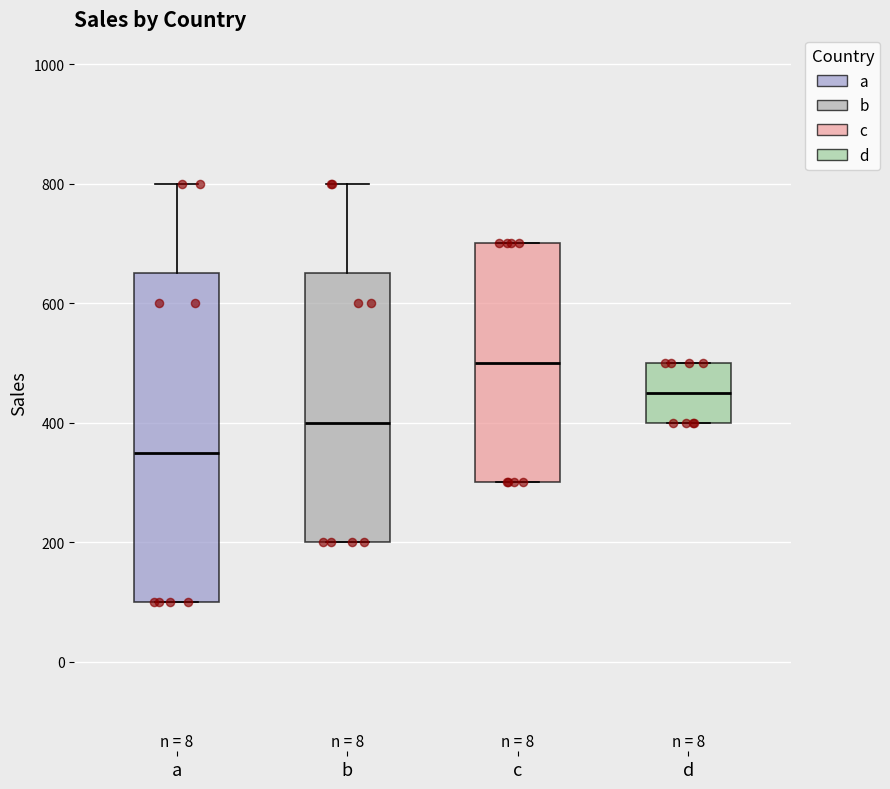

Where is the upper edge of the box for b on the y-axis? The values are not printed on the chart, so give them approximately, as read against the axis.

660